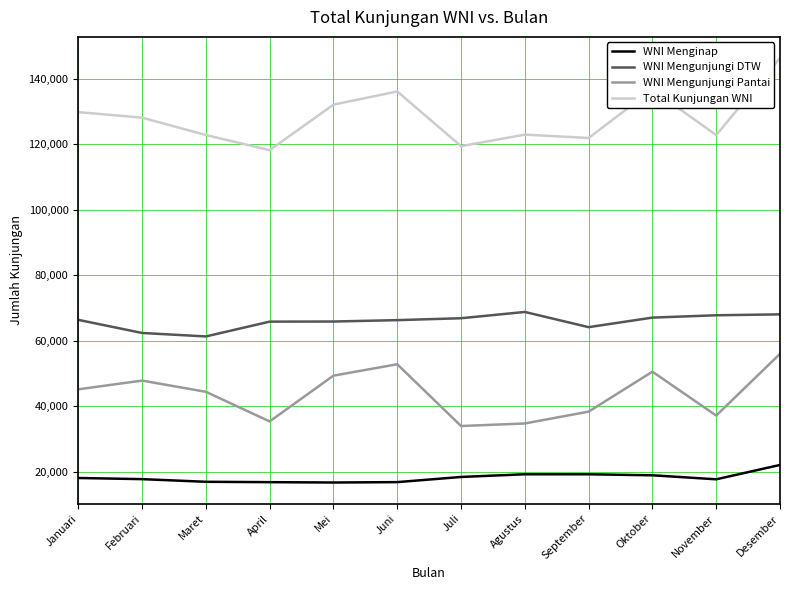

What is the approximate value of WNI Mengunjungi Pantai at September?

38420